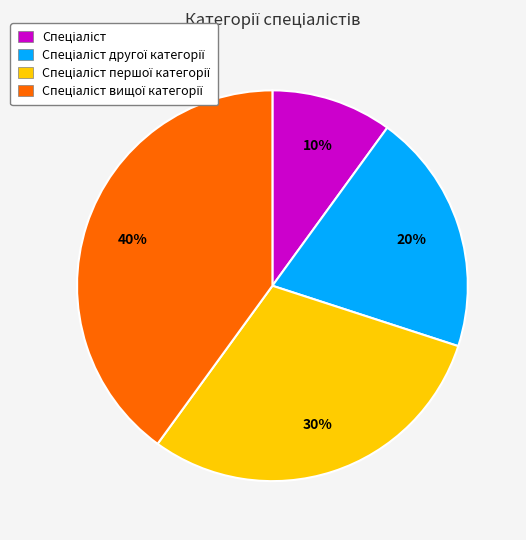

Does any single category account for the majority?

No